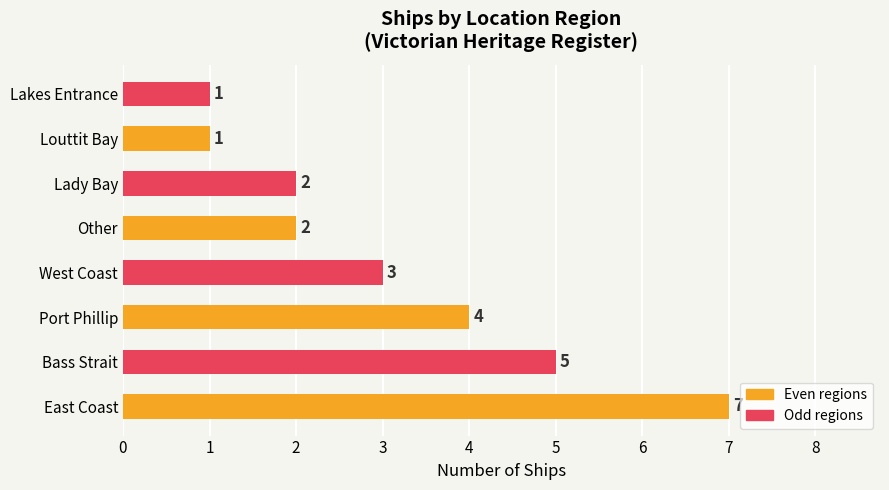

What is the difference between the values at Port Phillip and East Coast?

3